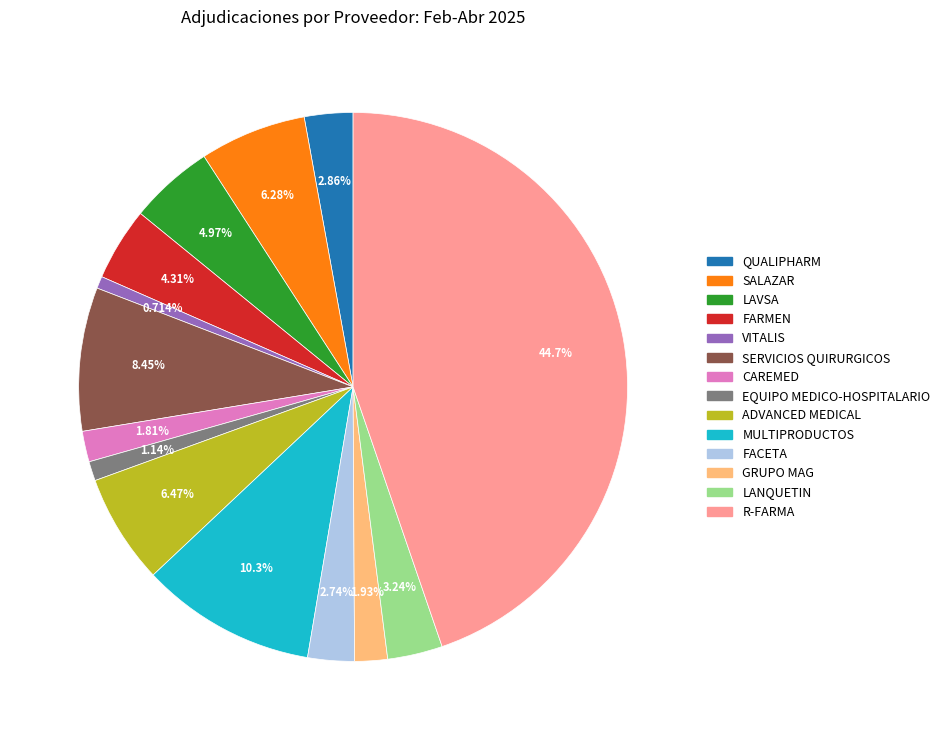

Which slice is the largest?

R-FARMA